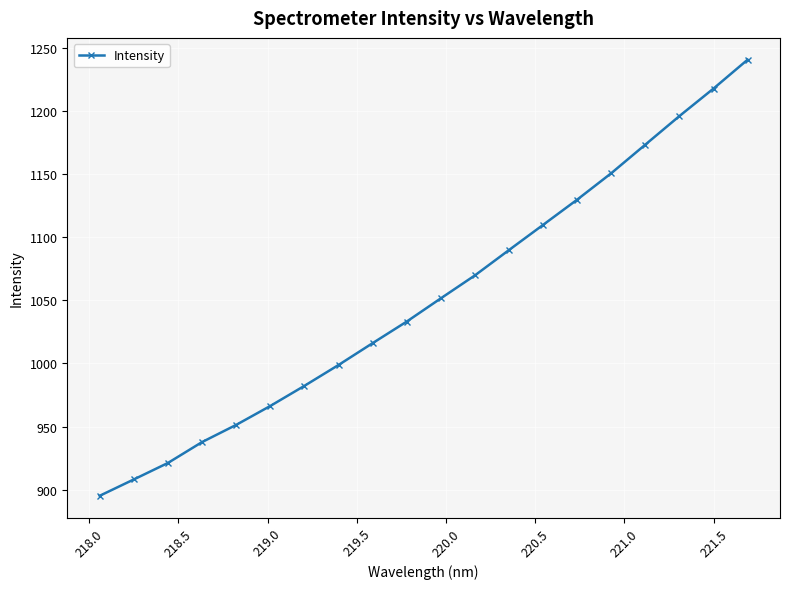

What is the value of the 10th point from the left?

1033.1